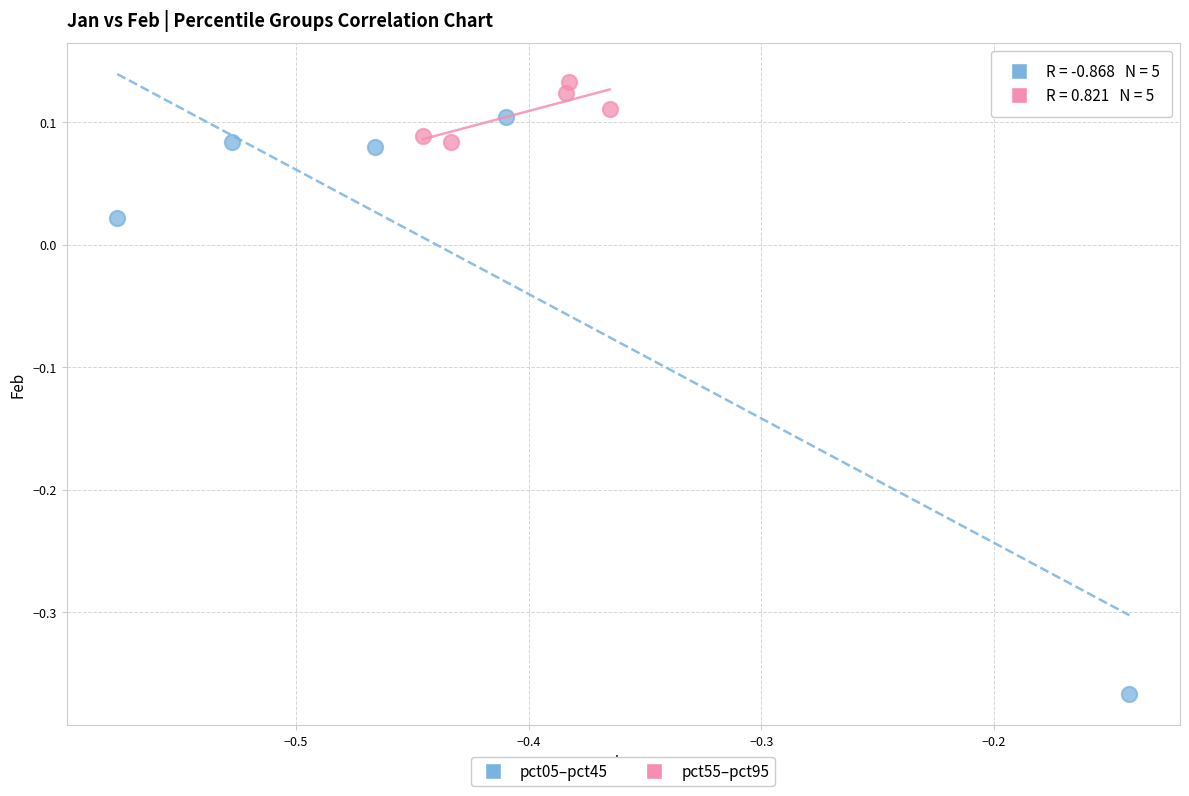

Which series has the largest Y range (max minus min)?

pct05–pct45